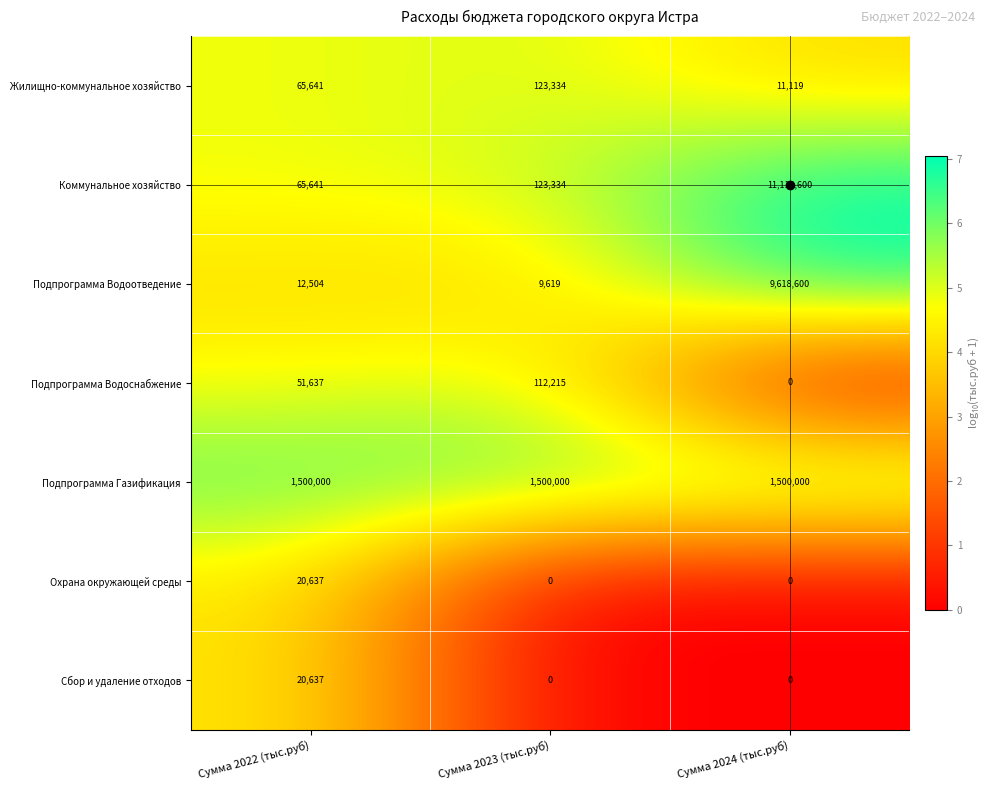

What is the sum of all Подпрограмма Водоснабжение values?

163852